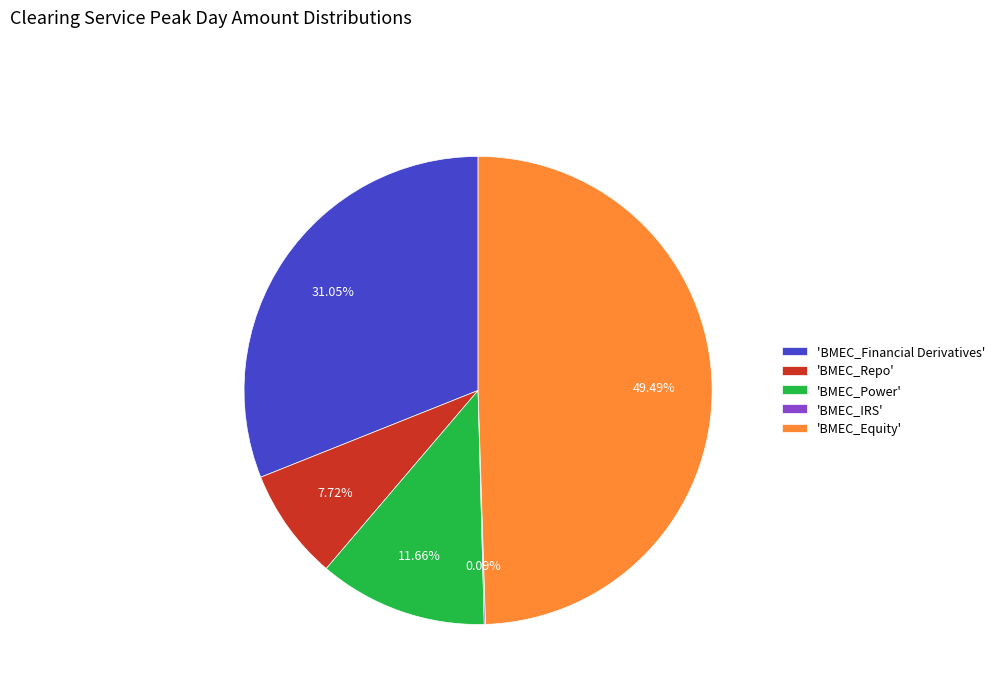

Between 'BMEC_Equity' and 'BMEC_Repo', which is larger?

'BMEC_Equity'